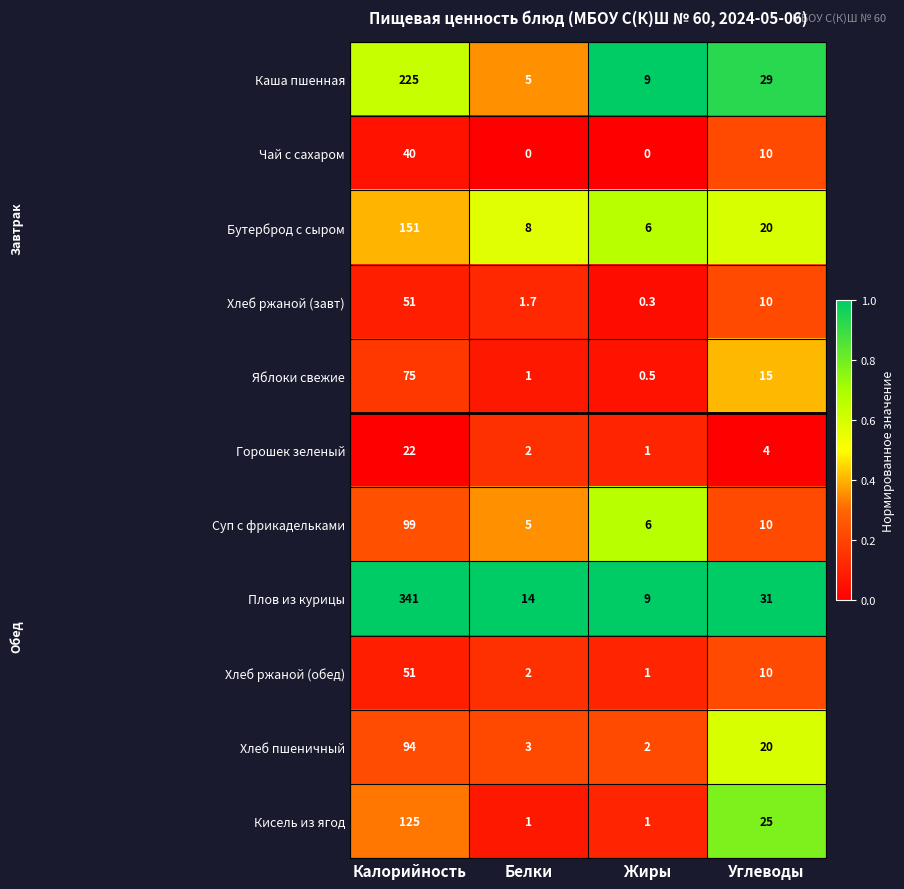

Rank the categories by Бутерброд с сыром value from highest to lowest.

Калорийность, Углеводы, Белки, Жиры